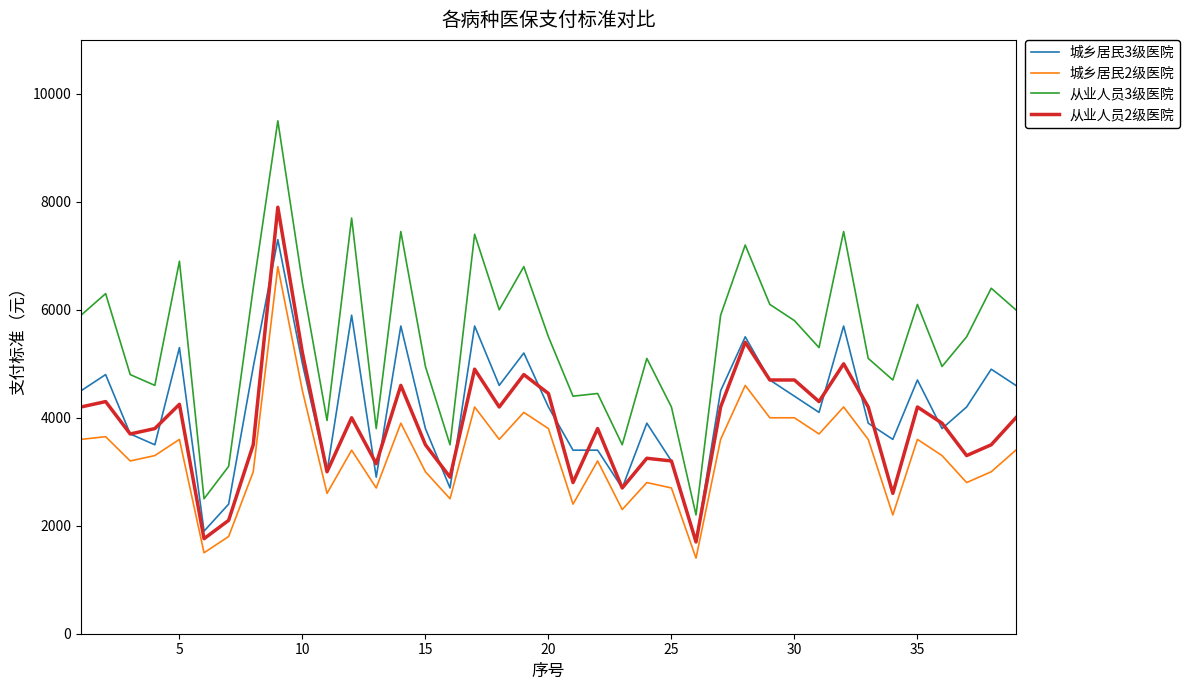

Rank the series by their maximum value, from highest to lowest.

从业人员3级医院, 从业人员2级医院, 城乡居民3级医院, 城乡居民2级医院